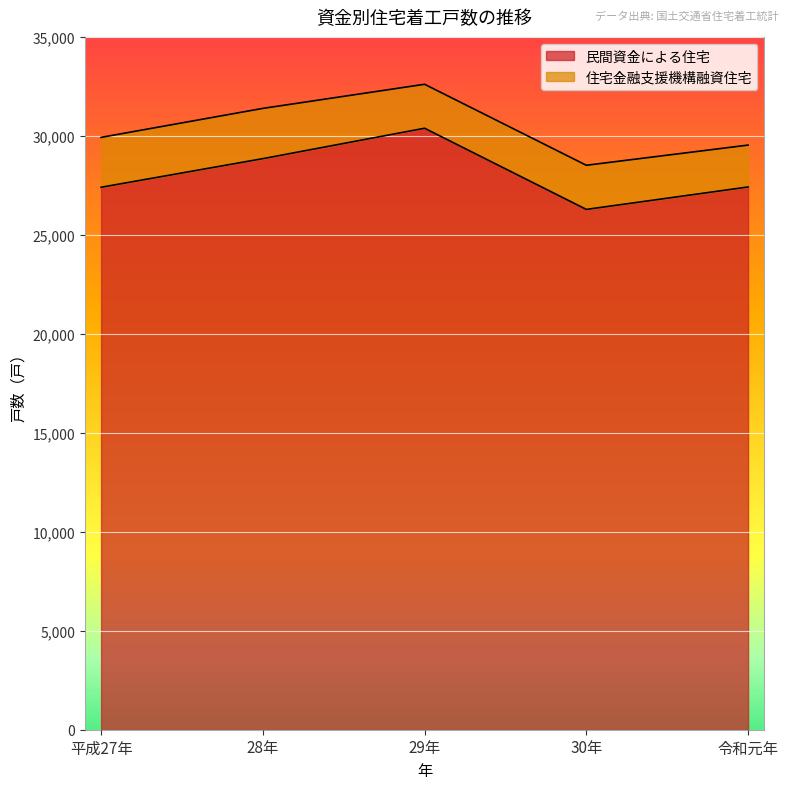

Reading left to right, transcribe all the data shown in this chart.

27404	28849	30385	26285	27418